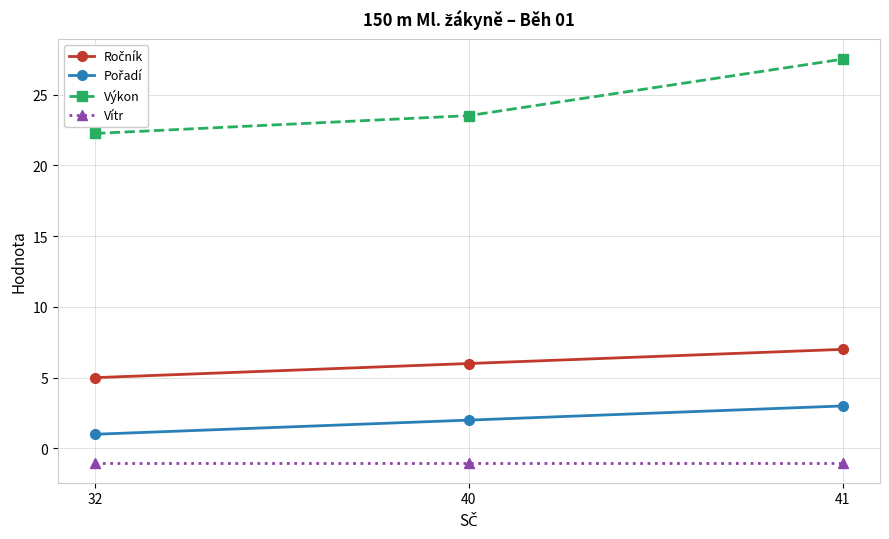

Read the Vítr value at 41.

-1.0